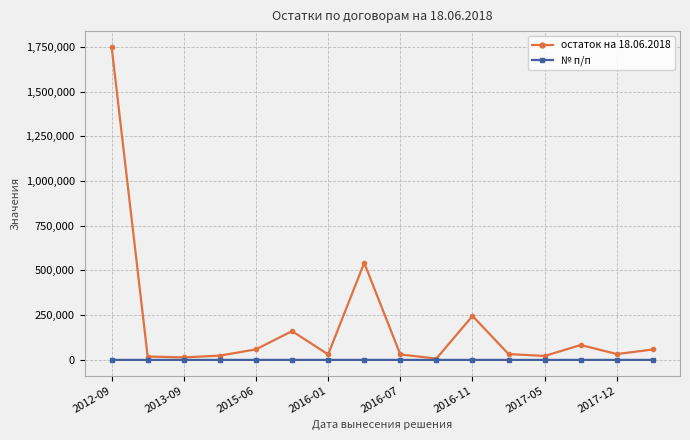

Which series has the largest total across all categories?

остаток на 18.06.2018